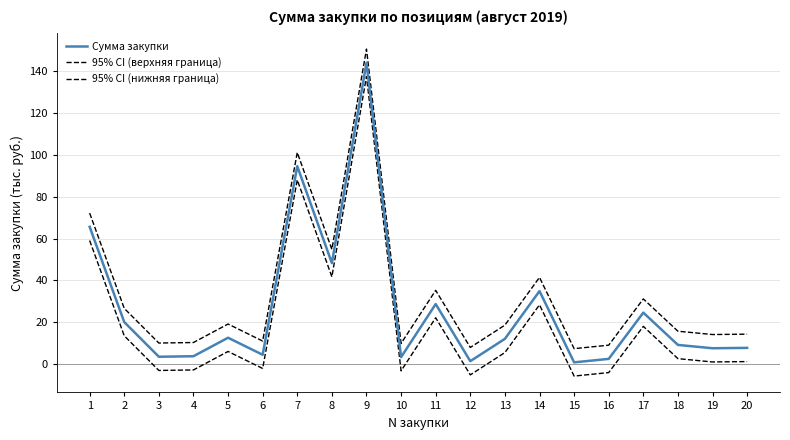

Where is the first local maximum for Сумма закупки?

5